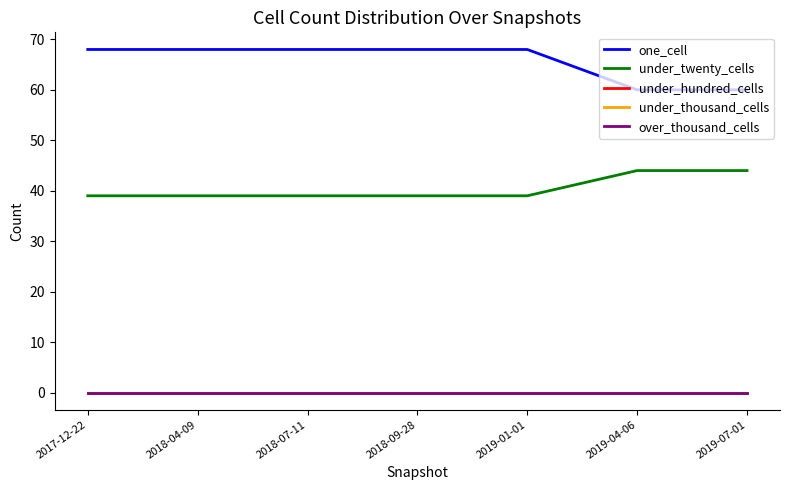

Rank the series by their maximum value, from lowest to highest.

under_hundred_cells, under_thousand_cells, over_thousand_cells, under_twenty_cells, one_cell